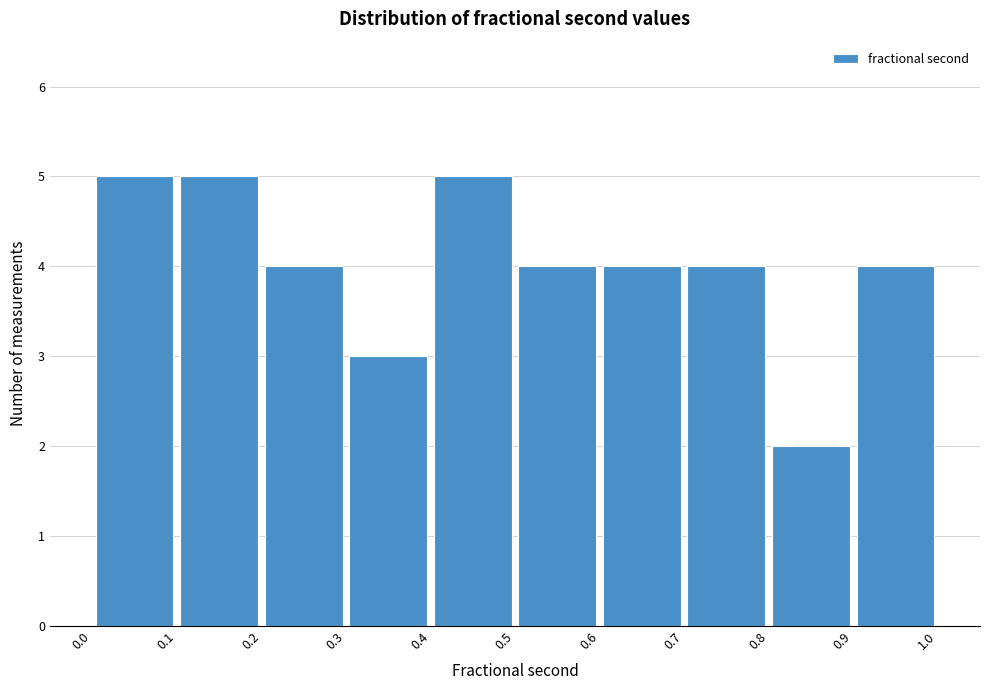

Reading left to right, transcribe this chart: for each bar, give the range it covers on the x-axis and its height. The values are not printed on the chart, so give them approximately, as read against the axis.

0.0 to 0.1: 5
0.1 to 0.2: 5
0.2 to 0.3: 4
0.3 to 0.4: 3
0.4 to 0.5: 5
0.5 to 0.6: 4
0.6 to 0.7: 4
0.7 to 0.8: 4
0.8 to 0.9: 2
0.9 to 1.0: 4